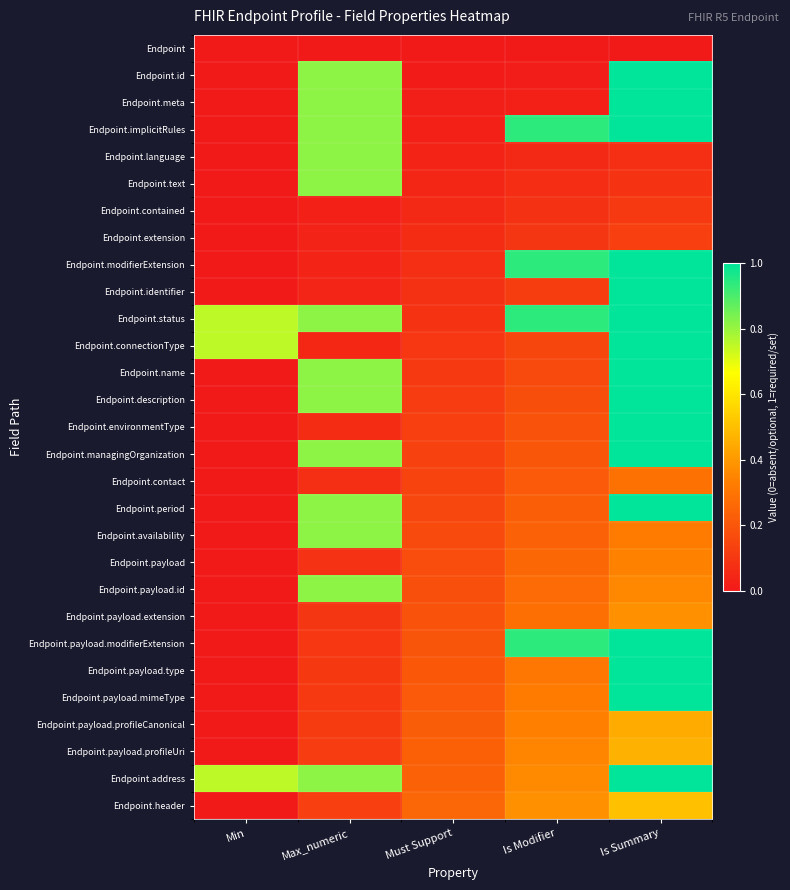

Reading left to right, extract all data points from this chart.

Endpoint: Min=0.0	Max_numeric=0.0	Must Support=0.0	Is Modifier=0.0	Is Summary=0.0
Endpoint.id: Min=0.0	Max_numeric=0.8	Must Support=0.0	Is Modifier=0.0	Is Summary=1.0
Endpoint.meta: Min=0.0	Max_numeric=0.8	Must Support=0.0	Is Modifier=0.0	Is Summary=1.0
Endpoint.implicitRules: Min=0.0	Max_numeric=0.8	Must Support=0.0	Is Modifier=0.9	Is Summary=1.0
Endpoint.language: Min=0.0	Max_numeric=0.8	Must Support=0.0	Is Modifier=0.1	Is Summary=0.1
Endpoint.text: Min=0.0	Max_numeric=0.8	Must Support=0.0	Is Modifier=0.1	Is Summary=0.1
Endpoint.contained: Min=0.0	Max_numeric=0.0	Must Support=0.1	Is Modifier=0.1	Is Summary=0.1
Endpoint.extension: Min=0.0	Max_numeric=0.0	Must Support=0.1	Is Modifier=0.1	Is Summary=0.1
Endpoint.modifierExtension: Min=0.0	Max_numeric=0.0	Must Support=0.1	Is Modifier=0.9	Is Summary=1.0
Endpoint.identifier: Min=0.0	Max_numeric=0.0	Must Support=0.1	Is Modifier=0.1	Is Summary=1.0
Endpoint.status: Min=0.8	Max_numeric=0.8	Must Support=0.1	Is Modifier=0.9	Is Summary=1.0
Endpoint.connectionType: Min=0.8	Max_numeric=0.0	Must Support=0.1	Is Modifier=0.1	Is Summary=1.0
Endpoint.name: Min=0.0	Max_numeric=0.8	Must Support=0.1	Is Modifier=0.2	Is Summary=1.0
Endpoint.description: Min=0.0	Max_numeric=0.8	Must Support=0.1	Is Modifier=0.2	Is Summary=1.0
Endpoint.environmentType: Min=0.0	Max_numeric=0.1	Must Support=0.1	Is Modifier=0.2	Is Summary=1.0
Endpoint.managingOrganization: Min=0.0	Max_numeric=0.8	Must Support=0.1	Is Modifier=0.2	Is Summary=1.0
Endpoint.contact: Min=0.0	Max_numeric=0.1	Must Support=0.1	Is Modifier=0.2	Is Summary=0.3
Endpoint.period: Min=0.0	Max_numeric=0.8	Must Support=0.2	Is Modifier=0.2	Is Summary=1.0
Endpoint.availability: Min=0.0	Max_numeric=0.8	Must Support=0.2	Is Modifier=0.2	Is Summary=0.3
Endpoint.payload: Min=0.0	Max_numeric=0.1	Must Support=0.2	Is Modifier=0.3	Is Summary=0.3
Endpoint.payload.id: Min=0.0	Max_numeric=0.8	Must Support=0.2	Is Modifier=0.3	Is Summary=0.4
Endpoint.payload.extension: Min=0.0	Max_numeric=0.1	Must Support=0.2	Is Modifier=0.3	Is Summary=0.4
Endpoint.payload.modifierExtension: Min=0.0	Max_numeric=0.1	Must Support=0.2	Is Modifier=0.9	Is Summary=1.0
Endpoint.payload.type: Min=0.0	Max_numeric=0.1	Must Support=0.2	Is Modifier=0.3	Is Summary=1.0
Endpoint.payload.mimeType: Min=0.0	Max_numeric=0.1	Must Support=0.2	Is Modifier=0.3	Is Summary=1.0
Endpoint.payload.profileCanonical: Min=0.0	Max_numeric=0.1	Must Support=0.2	Is Modifier=0.3	Is Summary=0.4
Endpoint.payload.profileUri: Min=0.0	Max_numeric=0.1	Must Support=0.2	Is Modifier=0.3	Is Summary=0.5
Endpoint.address: Min=0.8	Max_numeric=0.8	Must Support=0.2	Is Modifier=0.4	Is Summary=1.0
Endpoint.header: Min=0.0	Max_numeric=0.1	Must Support=0.2	Is Modifier=0.4	Is Summary=0.5